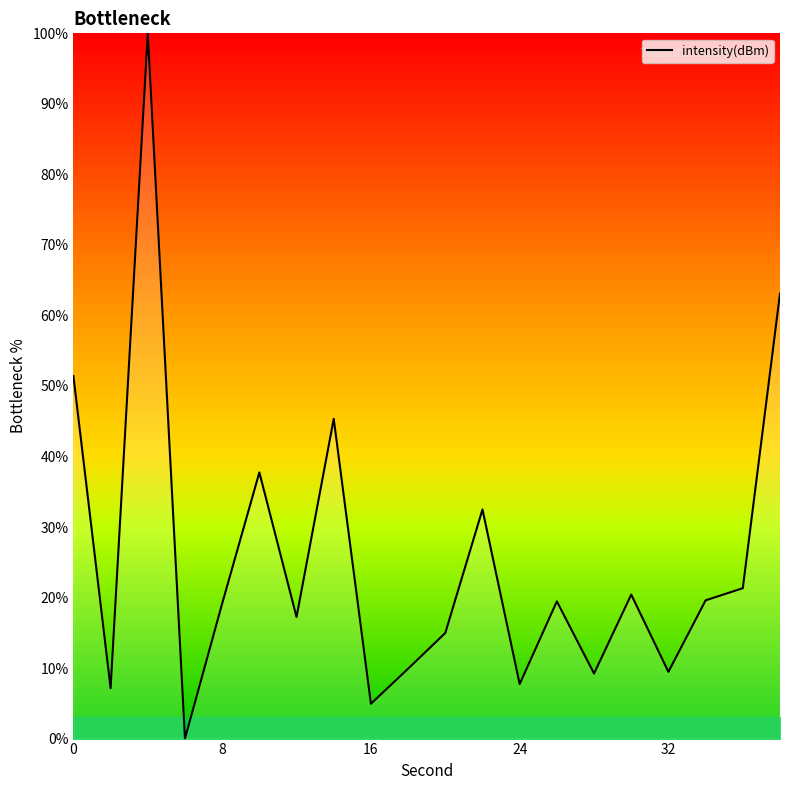

What is the greatest value displayed?

100.0